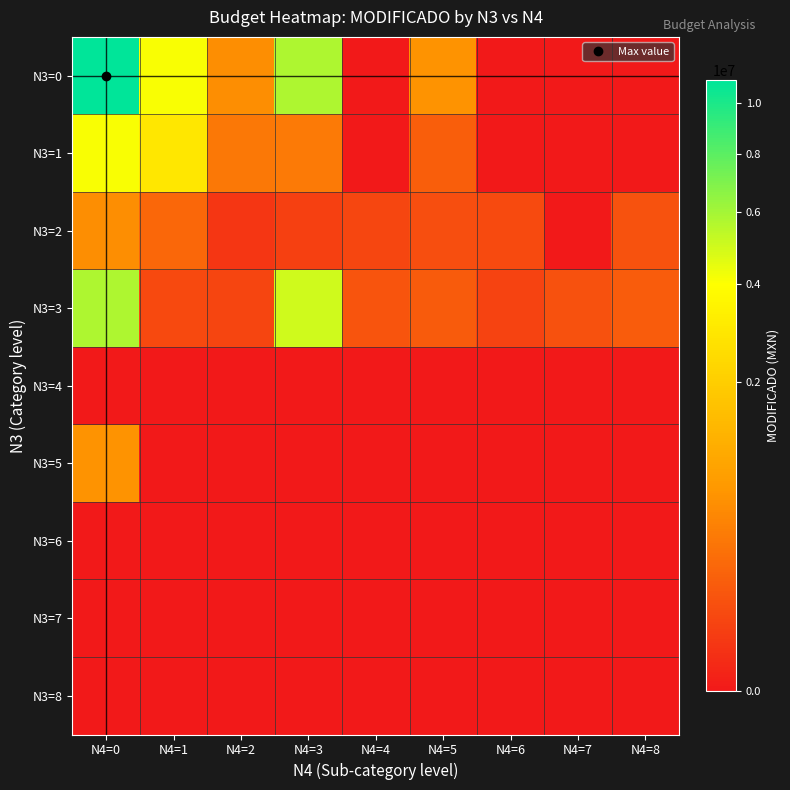

At N4=5, list the series in order from smallest to largest.

N3=4, N3=5, N3=6, N3=7, N3=8, N3=2, N3=3, N3=1, N3=0